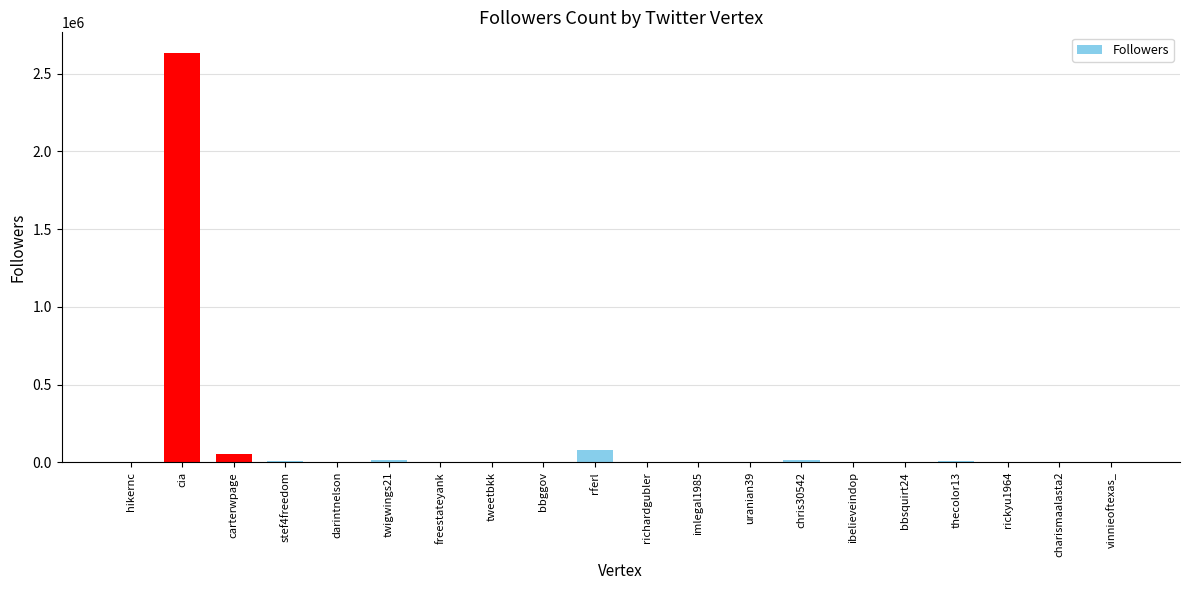

What is the change in value from ibelieveindop to vinnieoftexas_?

+422